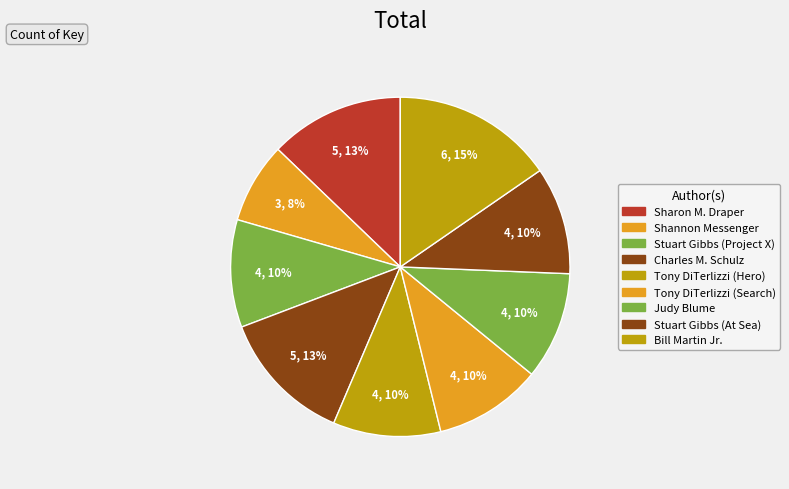

True or false: Bill Martin Jr. accounts for 30% of the total.

False